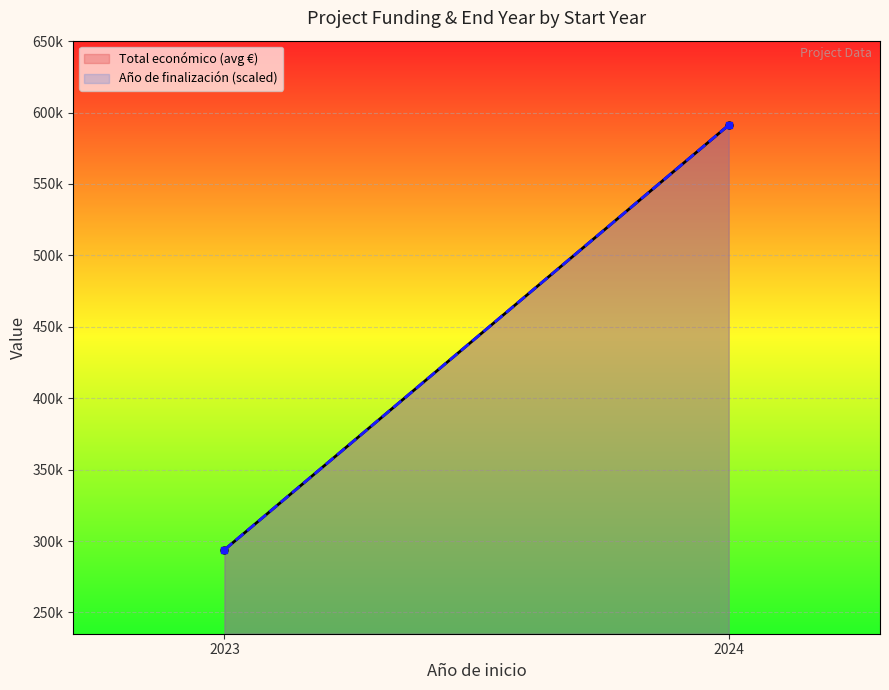

Is the value of Total económico (avg €) at 2023 greater than the value of Año de finalización (scaled) at 2024?

No